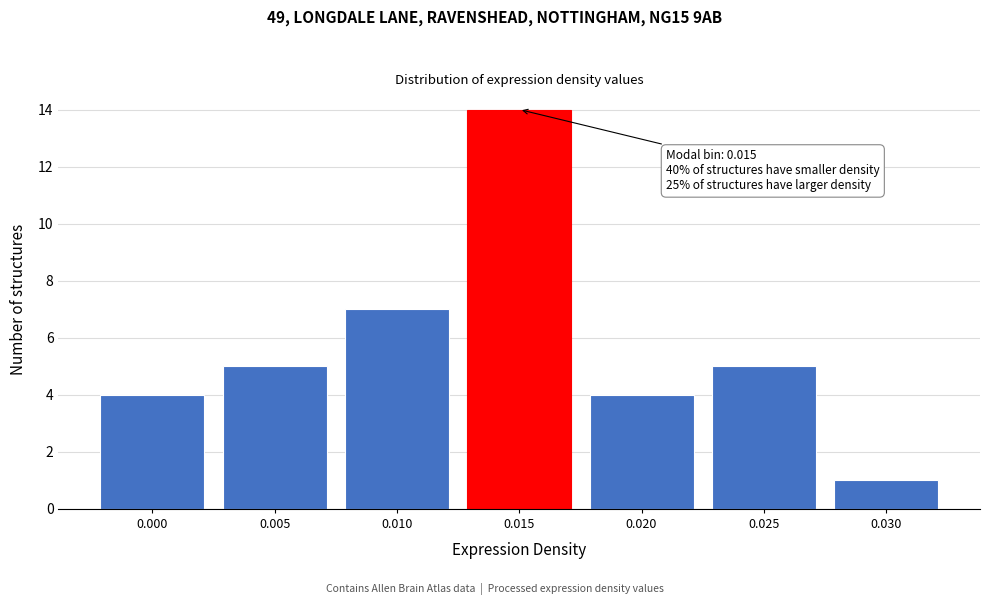

Reading right to left, extract all data points from this chart.

1	5	4	14	7	5	4